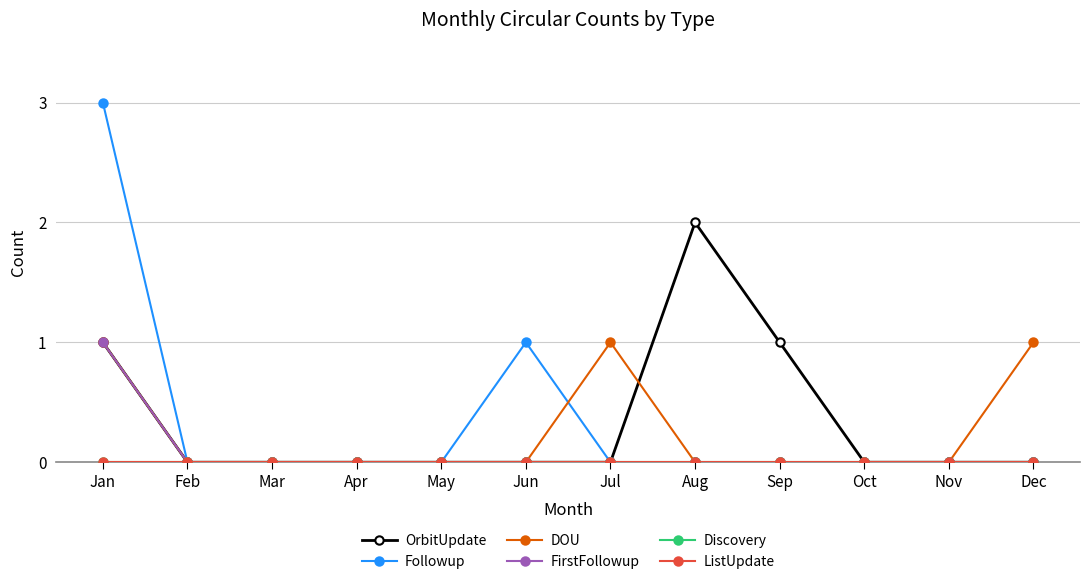

Is this an area chart (filled region under the line)?

No